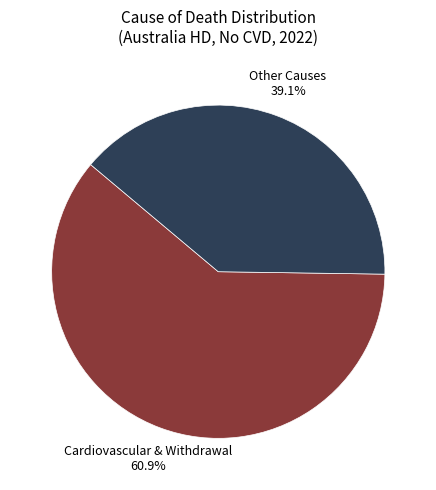

What is the ratio of the value at Cardiovascular & Withdrawal to the value at Other Causes?

1.6